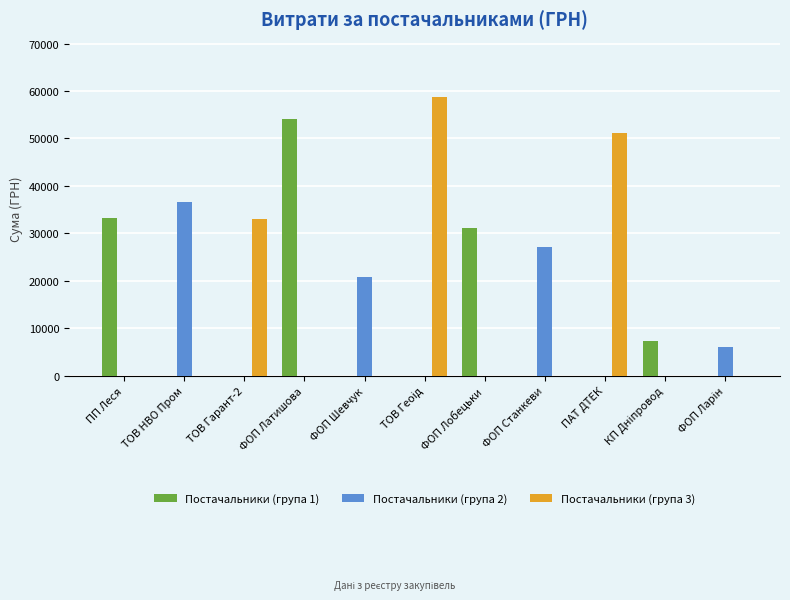

How many data points in Постачальники (група 3) are above 0?

3